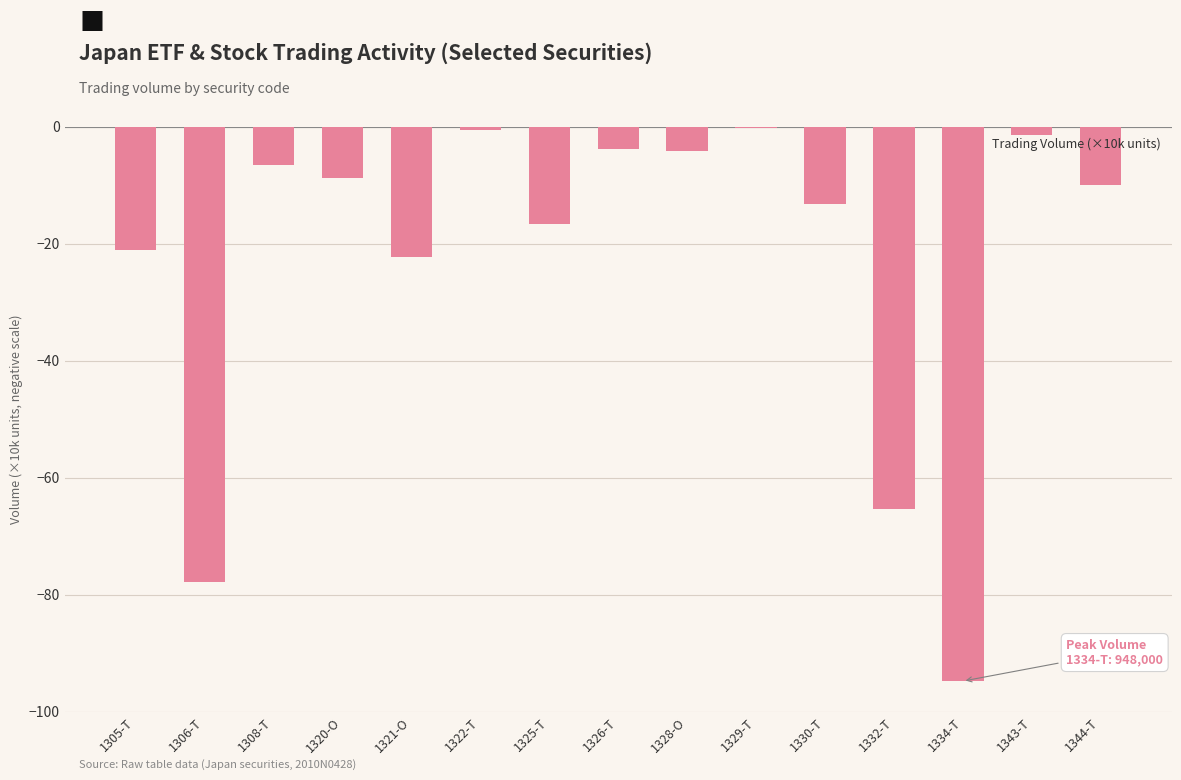

At which label is the value closest to -47?

1332-T